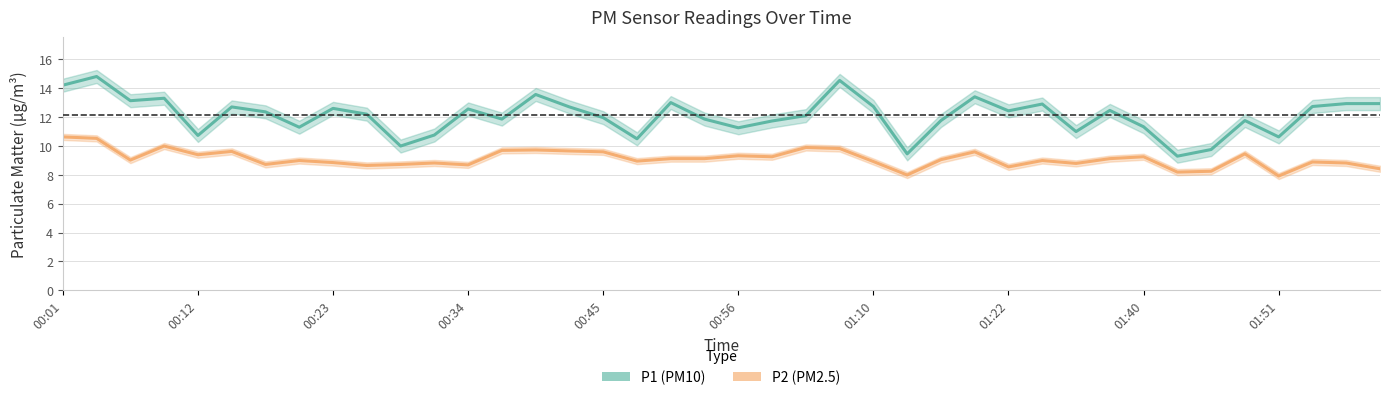

Rank the series by their maximum value, from highest to lowest.

P1 (PM10), P2 (PM2.5)